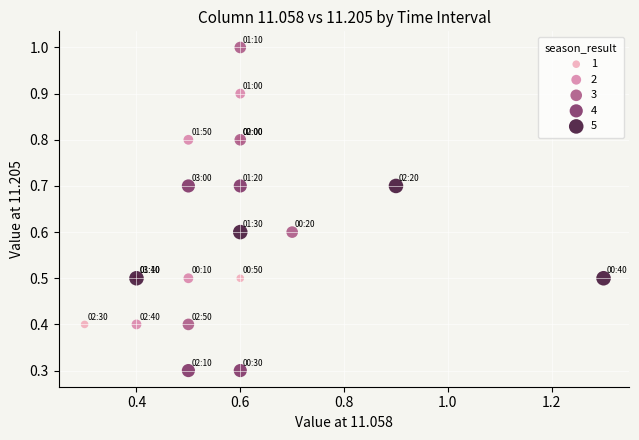

Which series contains the highest Y value?

3